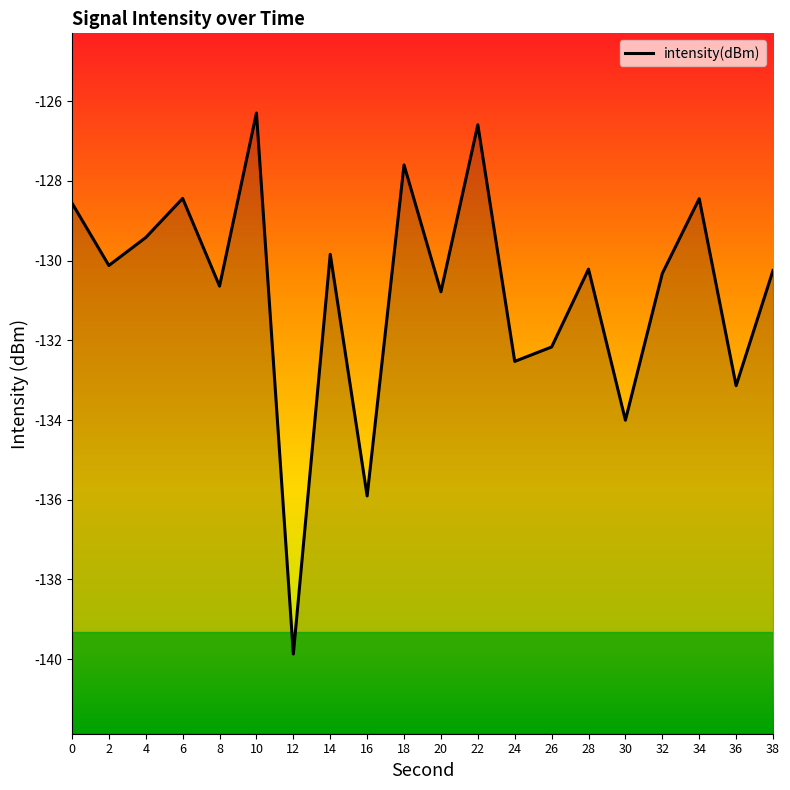

Where is the first local minimum?

2